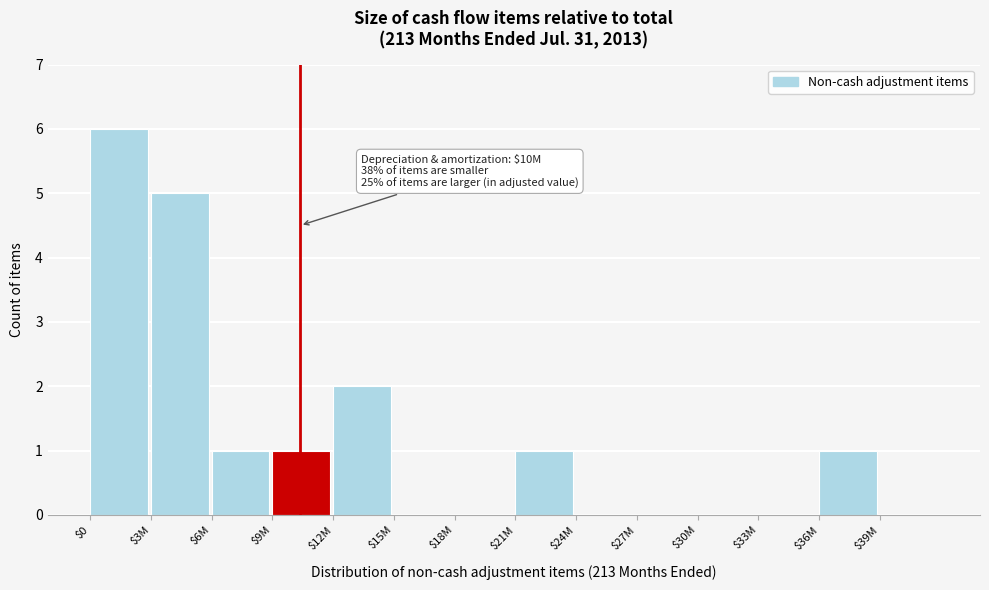

The chart shows a value of -3 at $27M. True or false?

False